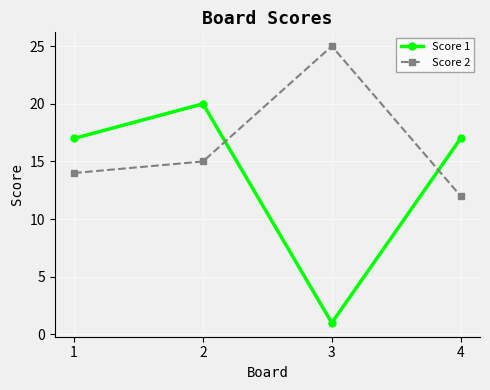

What is the sum of all Score 1 values?

55